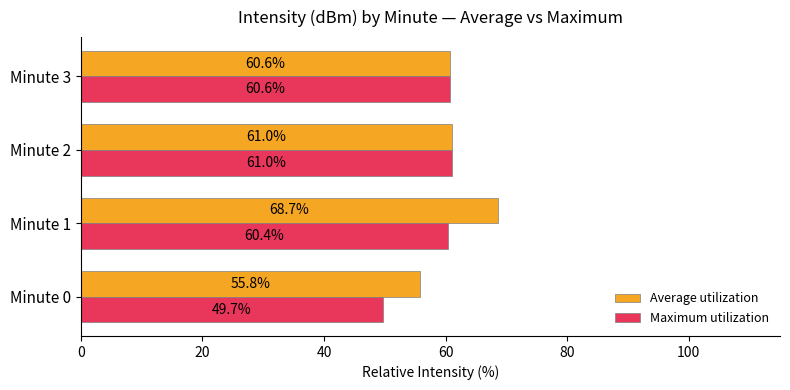

Where is Average utilization nearest to the value 62?

Minute 2